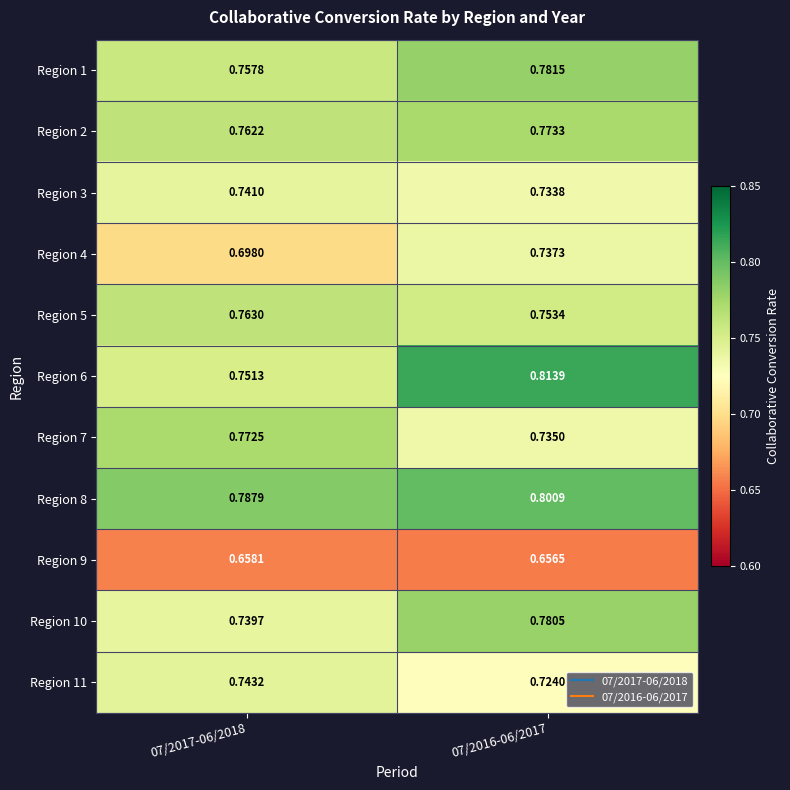

Which series has the largest total across all categories?

Region 8